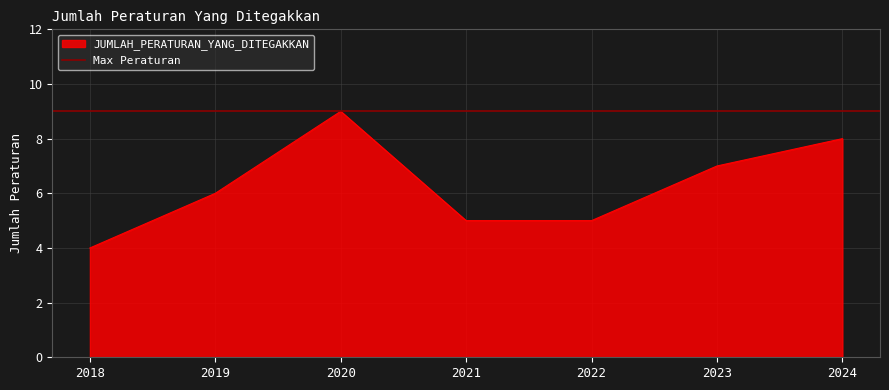

Where does the data first go above 6?

2020